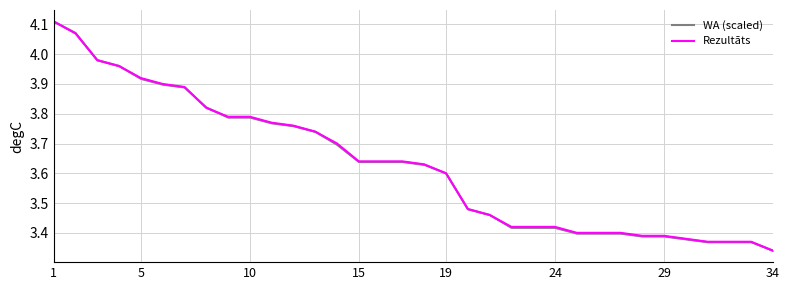

Rank the series by their maximum value, from lowest to highest.

WA (scaled), Rezultāts